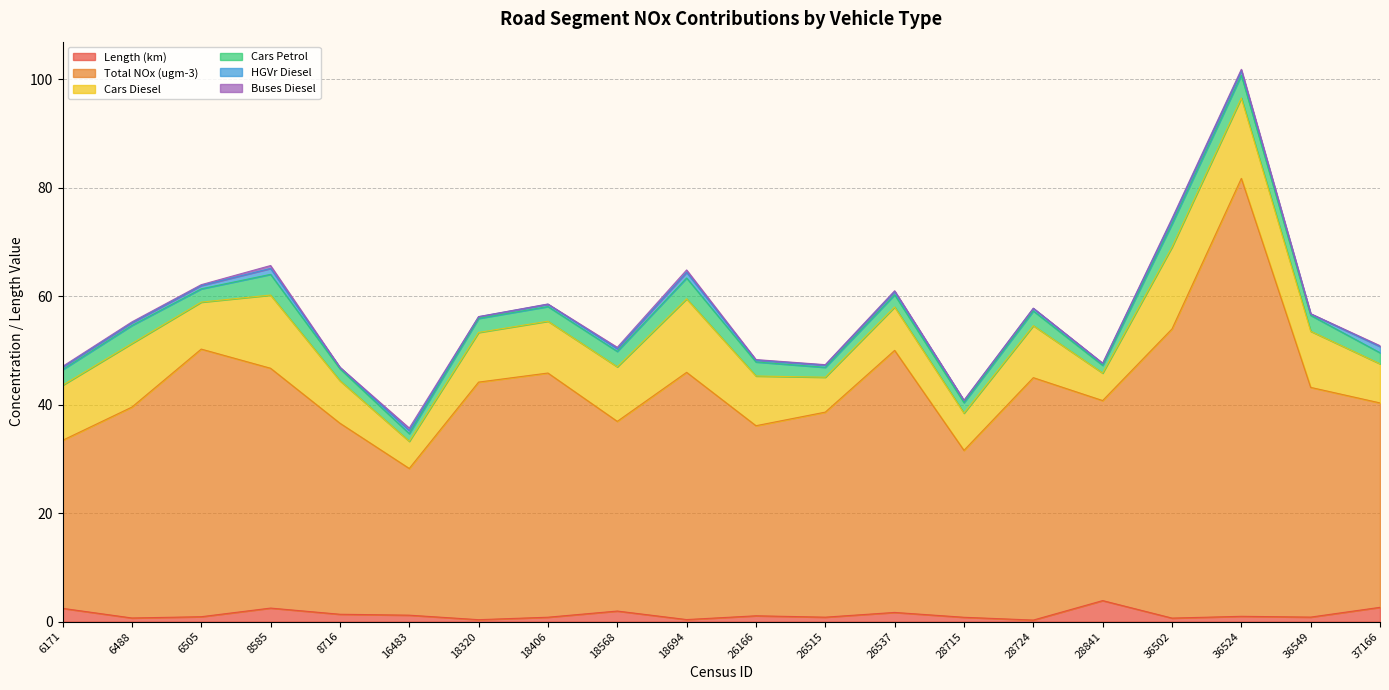

Reading right to left, extract all data points from this chart.

Length (km): 2.6	0.8	1.0	0.7	3.9	0.3	0.8	1.7	0.8	1.1	0.4	2.0	0.8	0.4	1.2	1.4	2.5	0.9	0.7	2.5
Total NOx (ugm-3): 37.7	42.4	80.8	53.3	36.9	44.7	30.8	48.3	37.8	35.0	45.6	35.0	45.0	43.8	27.1	35.2	44.2	49.3	38.9	31.0
Cars Diesel: 7.2	10.4	14.8	15.1	5.1	9.6	6.9	8.0	6.4	9.2	13.6	10.1	9.6	9.2	5.0	7.8	13.5	8.7	11.7	10.2
Cars Petrol: 2.0	2.9	4.2	4.3	1.4	2.7	1.9	2.3	1.8	2.6	3.8	2.8	2.7	2.6	1.4	2.2	3.8	2.5	3.3	2.9
HGVr Diesel: 1.1	0.3	0.9	0.8	0.3	0.5	0.4	0.6	0.4	0.3	1.0	0.5	0.4	0.3	0.6	0.2	1.1	0.6	0.5	0.4
Buses Diesel: 0.2	0.0	0.2	0.2	0.1	0.0	0.1	0.1	0.1	0.1	0.4	0.3	0.0	0.0	0.4	0.0	0.5	0.2	0.2	0.2